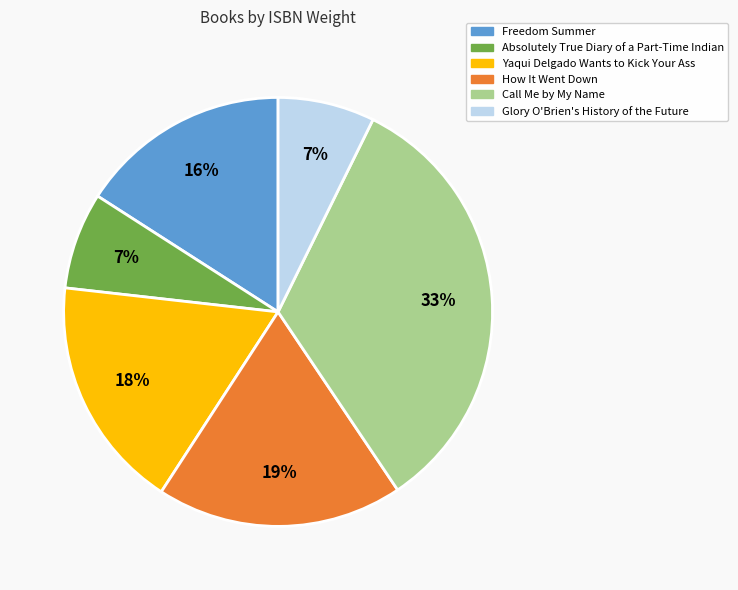

To the nearest percent, what is the difference between the largest and smallest slice percentages?

26%